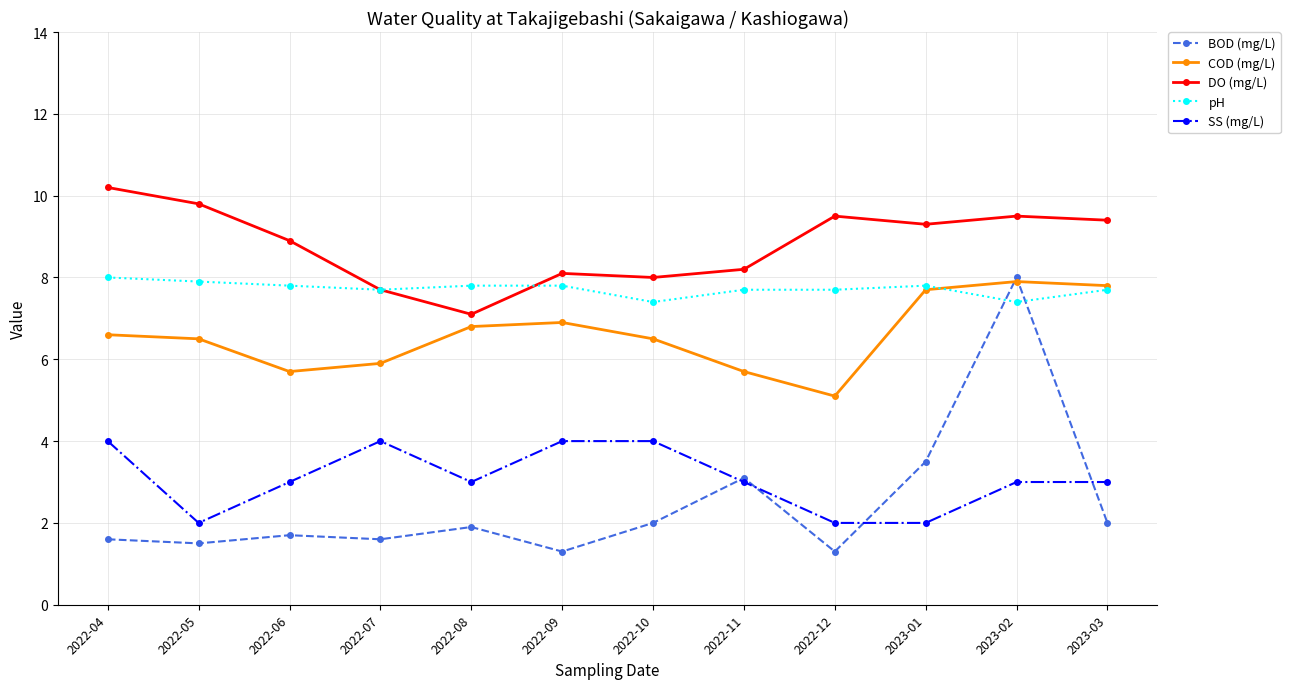

At which category is the sum across all series the highest?

2023-02